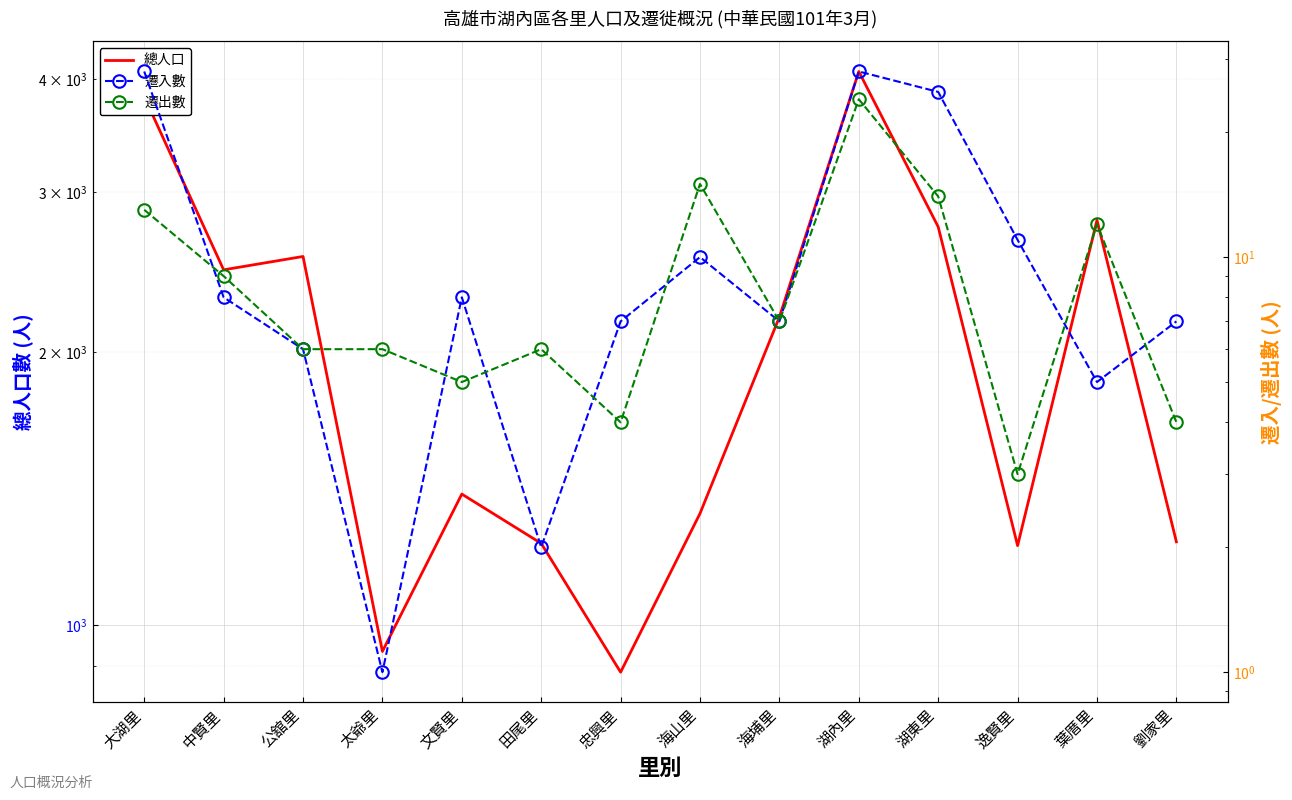

Is it true that 遷入數 equals 5 at 葉厝里?

True